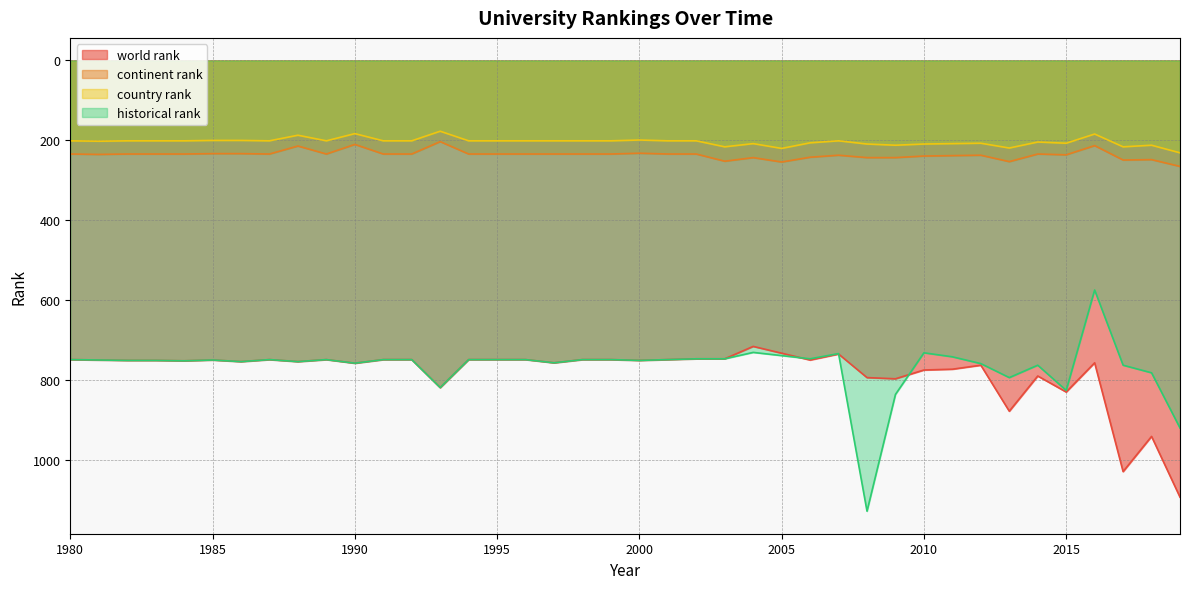

What is the difference between the maximum and second lowest values in the continent rank series?

55